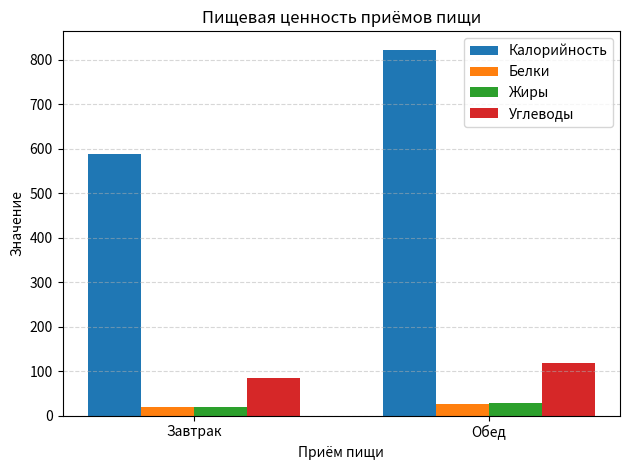

Reading left to right, transcribe all the data shown in this chart.

Калорийность: 587.5	822.5
Белки: 19.2	26.9
Жиры: 19.7	27.6
Углеводы: 83.7	117.2